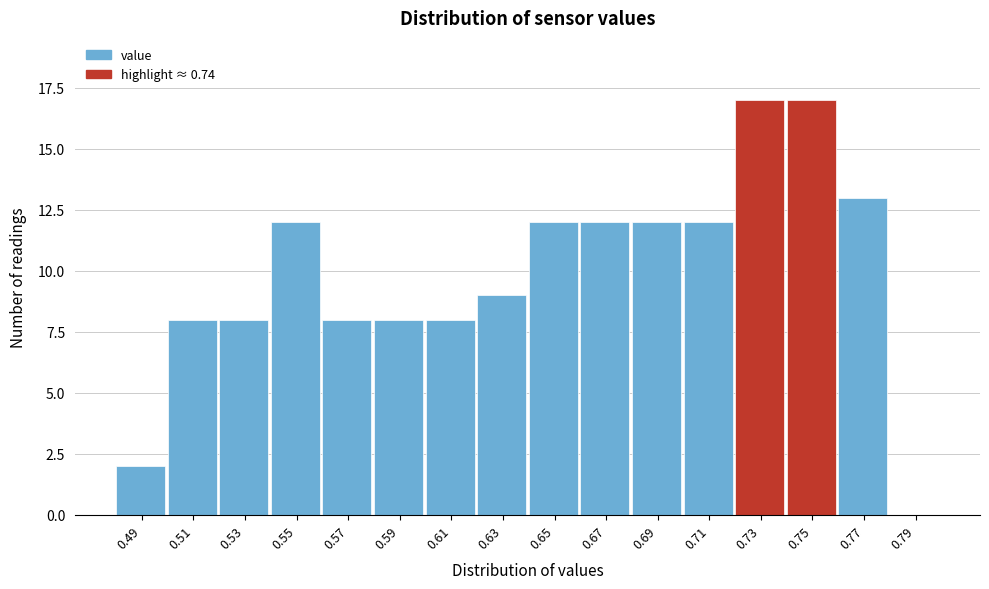

Reading left to right, transcribe all the data shown in this chart.

0.49=2	0.51=8	0.53=8	0.55=12	0.57=8	0.59=8	0.61=8	0.63=9	0.65=12	0.67=12	0.69=12	0.71=12	0.73=17	0.75=17	0.77=13	0.79=0